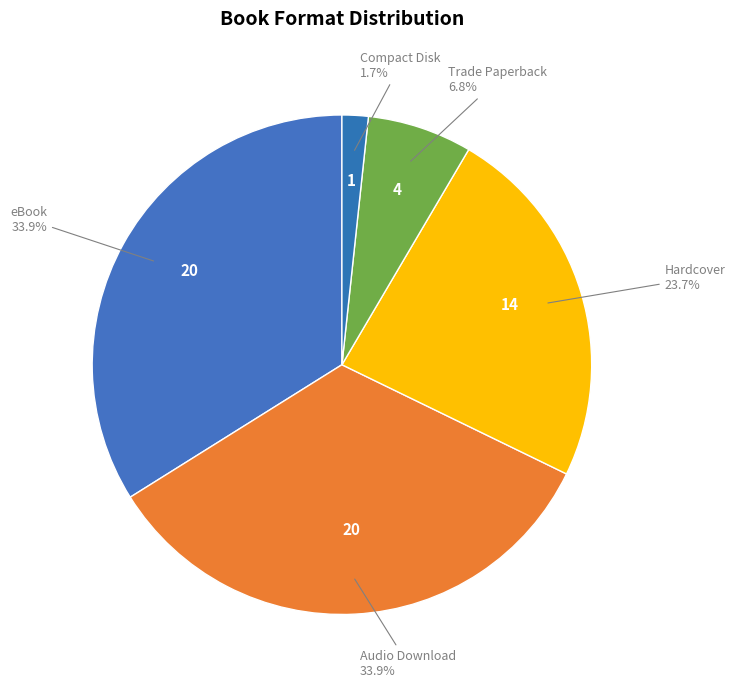

How many slices are in this pie chart?

5